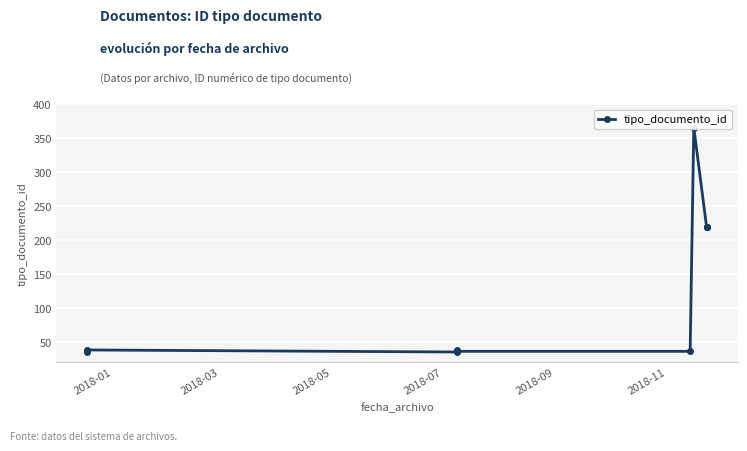

The value at 2018-03 is 18. True or false?

False